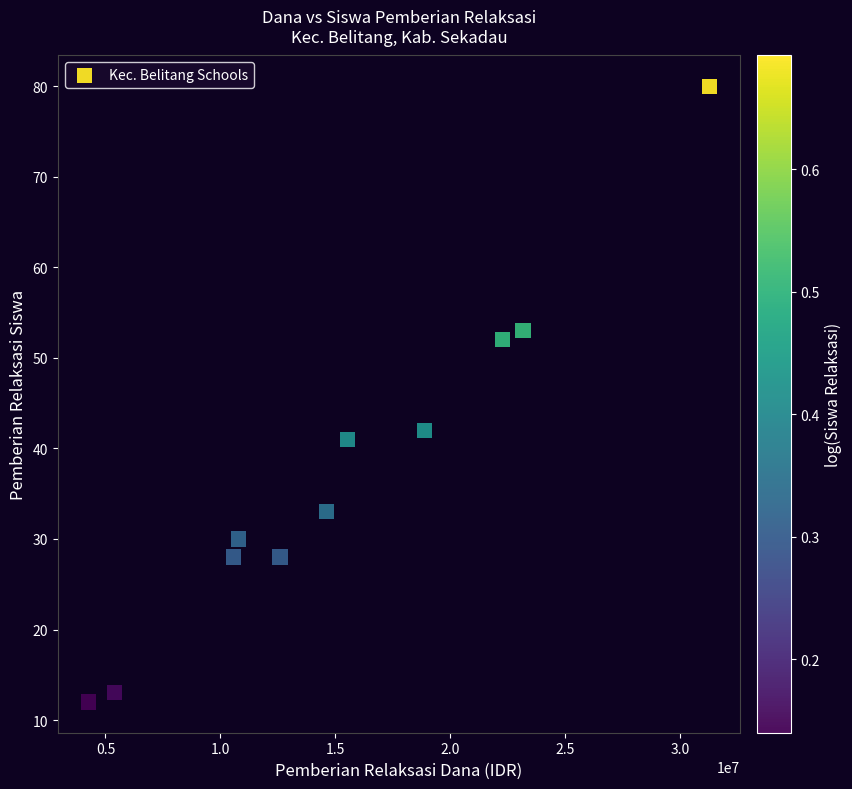

What Y value in the scatter plot is closest to 46?

42